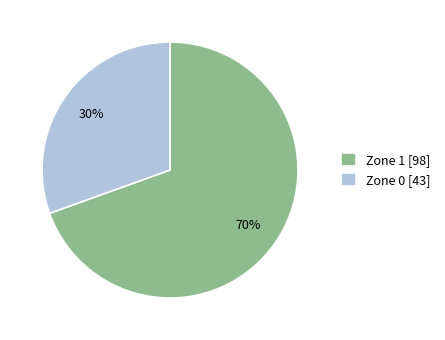

Do Zone 1 [98] and Zone 0 [43] together represent more than half of the pie?

Yes